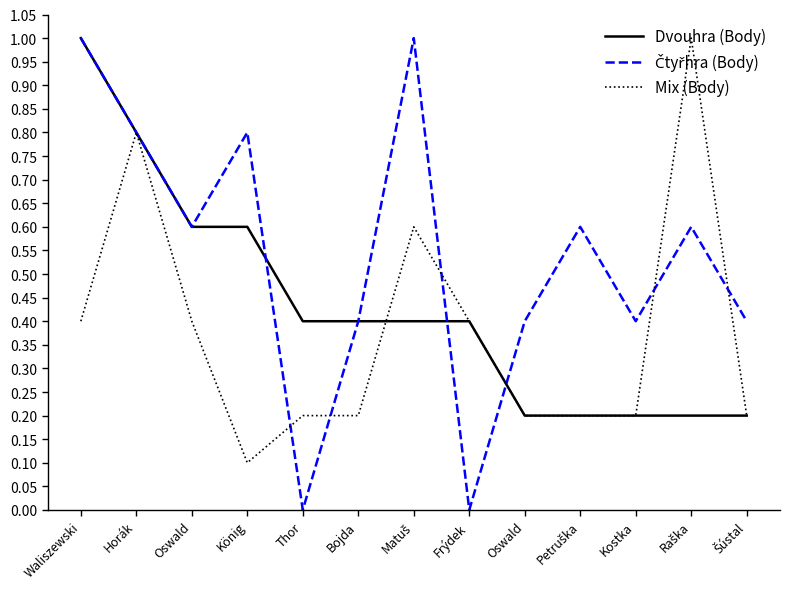

Does the chart have visible grid lines?

No